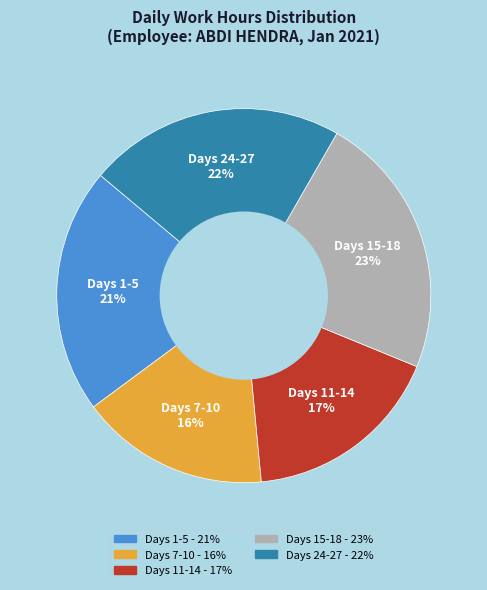

Is it true that Days 24-27 is 22% of the pie?

True